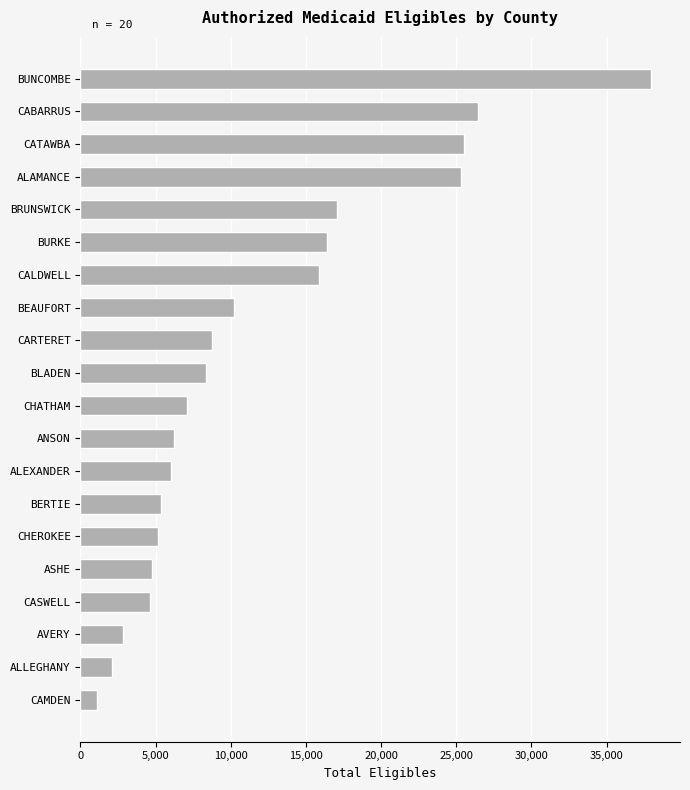

True or false: the data shows 13787 at CARTERET.

False